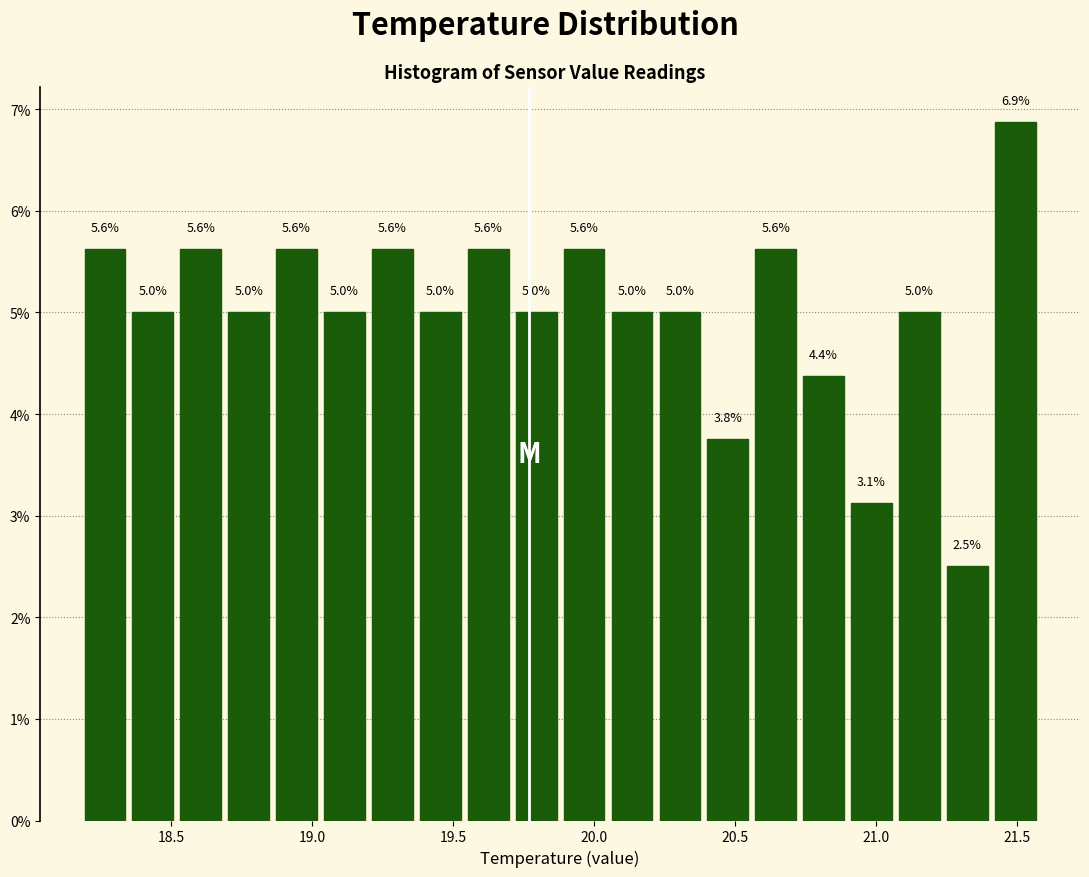

Read against the x-axis, roughly where is the centre of the tallest bar?

21.50